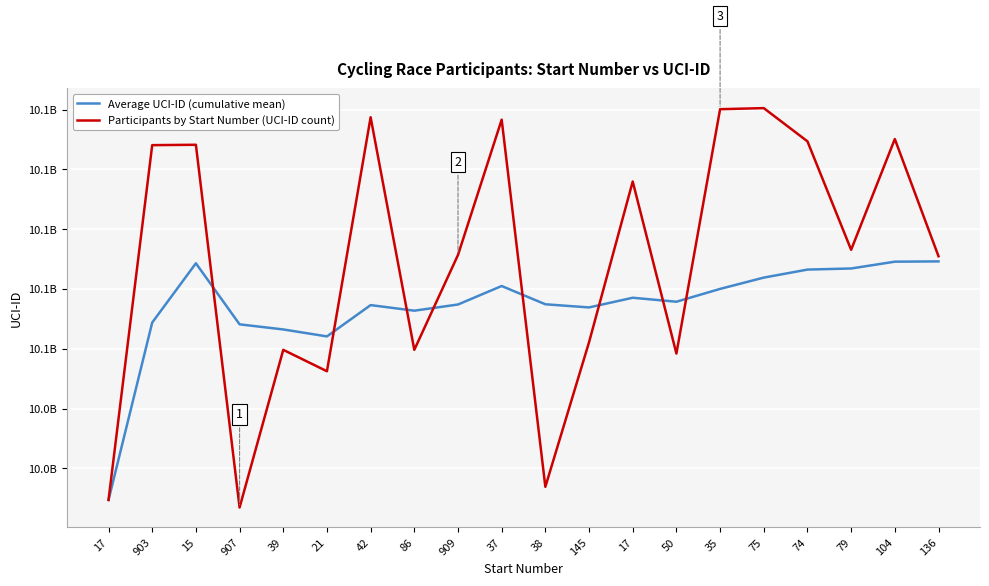

At which category is the sum across all series the highest?

75